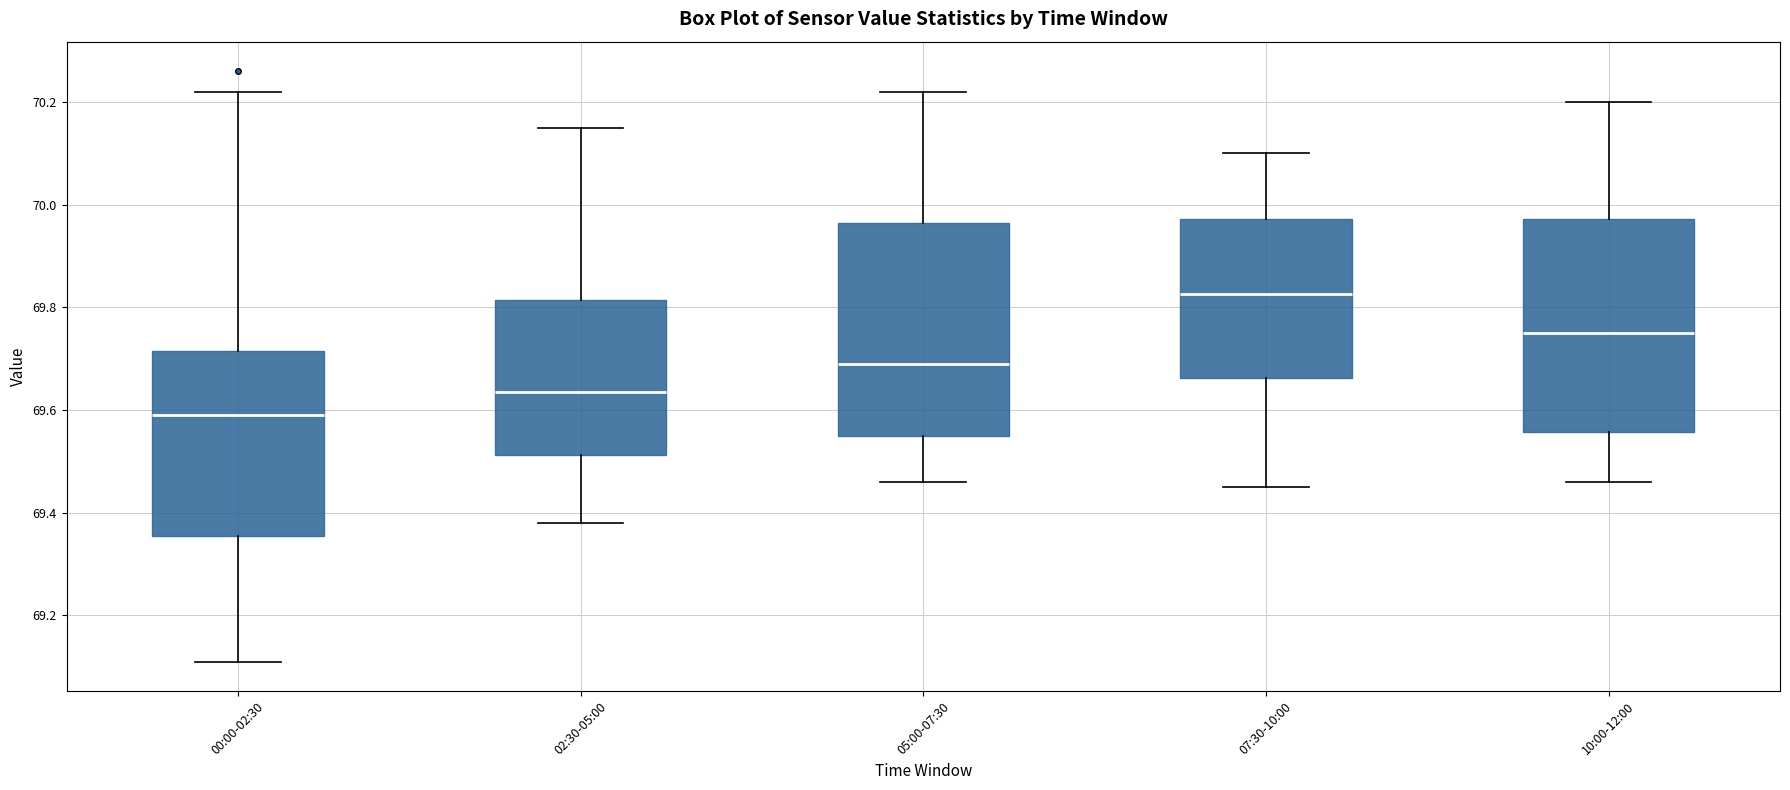

Where does the lower whisker of the box for 10:00-12:00 end on the y-axis? The values are not printed on the chart, so give them approximately, as read against the axis.

69.46